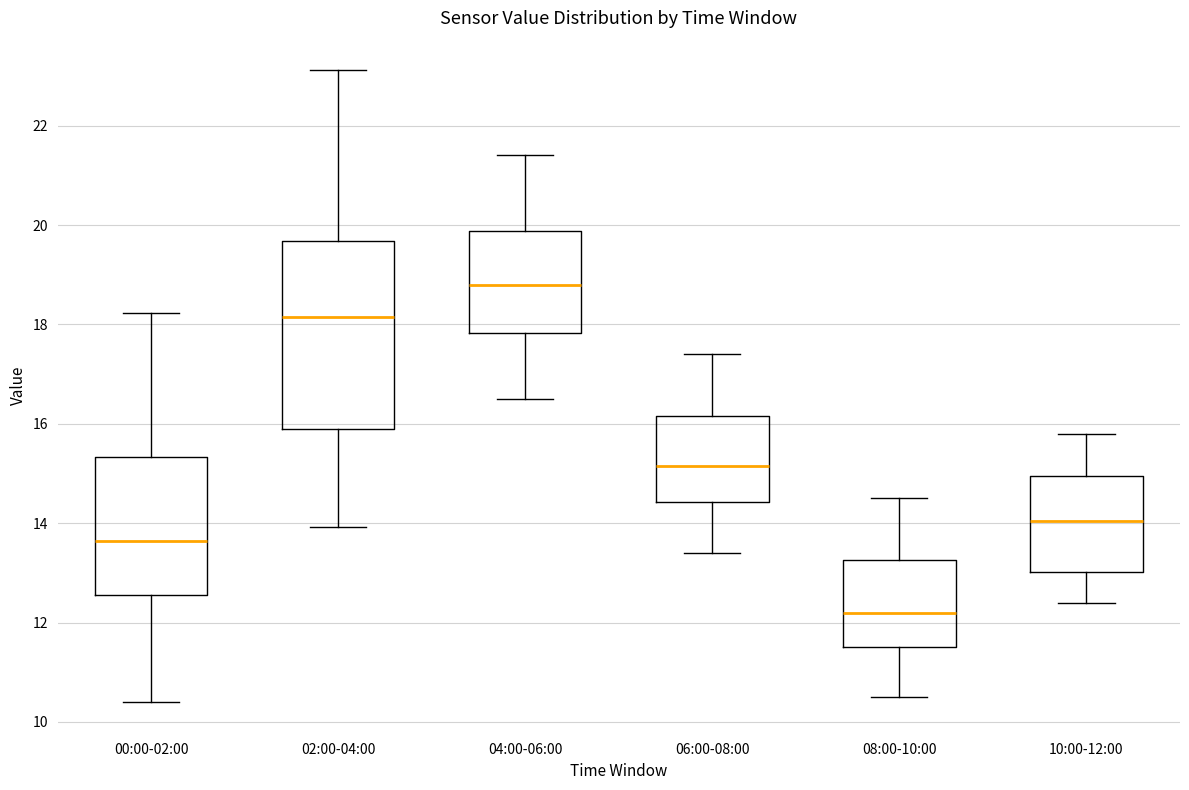

Reading left to right, read every box against the y-axis: the position of its median line, the range the box covers, and the ends of its whiskers. The values are not printed on the chart, so give them approximately, as read against the axis.

00:00-02:00: median 13.6, box 12.6 to 15.4, whiskers 10.4 to 18.2
02:00-04:00: median 18.2, box 15.8 to 19.6, whiskers 14.0 to 23.2
04:00-06:00: median 18.8, box 17.8 to 19.8, whiskers 16.6 to 21.4
06:00-08:00: median 15.2, box 14.4 to 16.2, whiskers 13.4 to 17.4
08:00-10:00: median 12.2, box 11.6 to 13.2, whiskers 10.6 to 14.6
10:00-12:00: median 14.0, box 13.0 to 15.0, whiskers 12.4 to 15.8